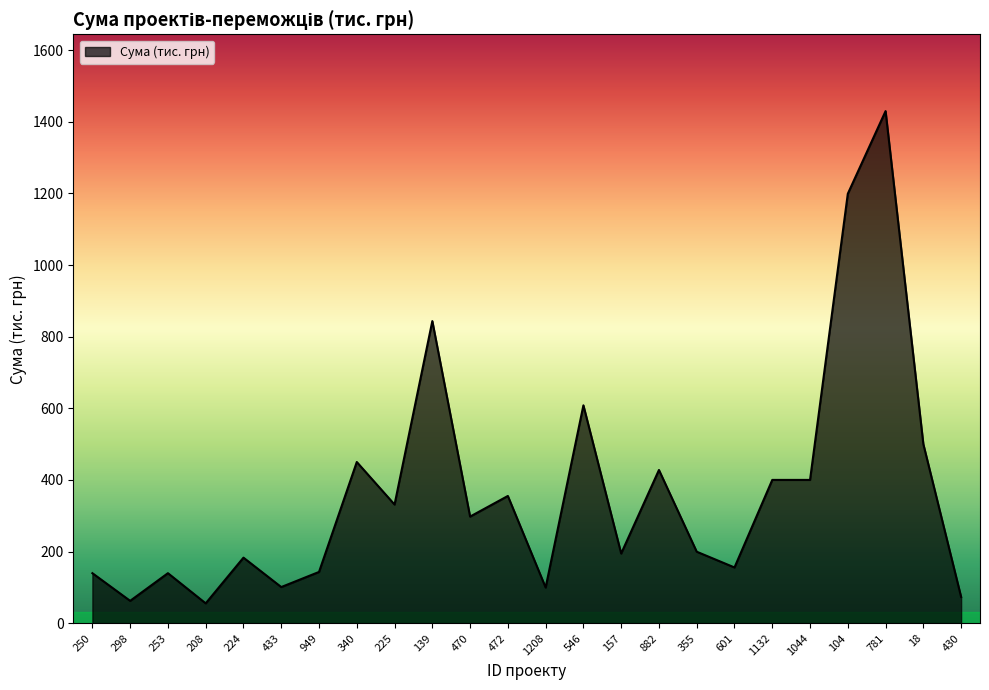

The value at 139 is 293.2. True or false?

False